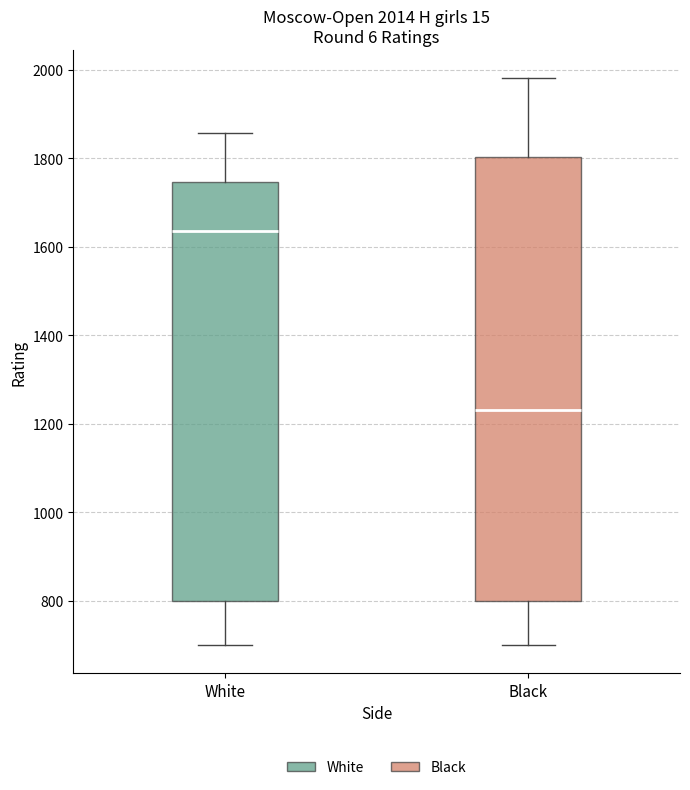

Which box has the lowest median line?

Black